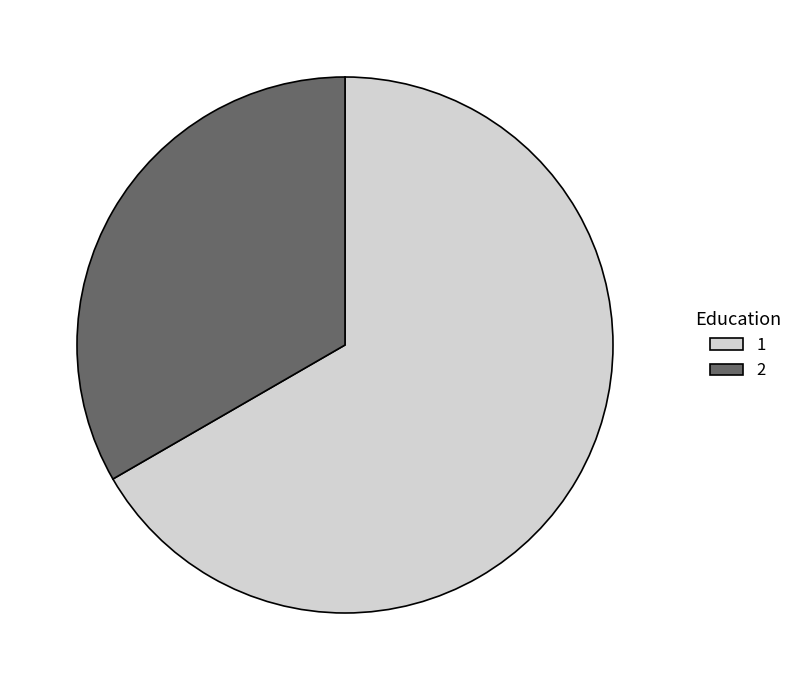

Is the sum of 2 and 1 greater than half?

Yes